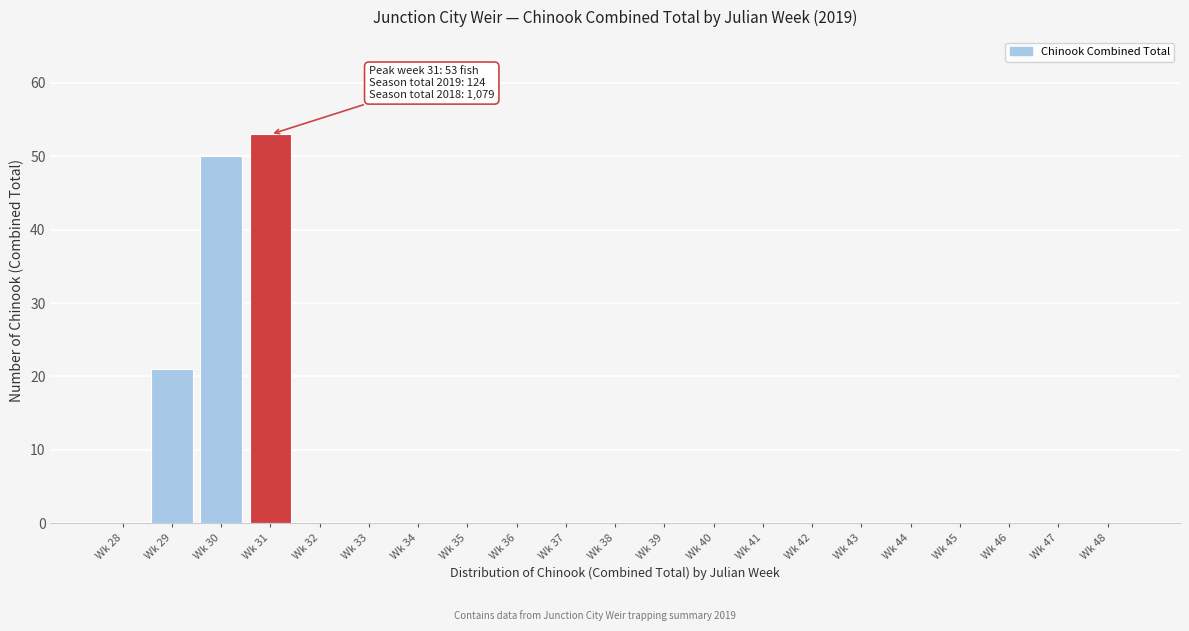

Reading left to right, what are all the values shown in this chart?

Wk 28=0	Wk 29=21	Wk 30=50	Wk 31=53	Wk 32=0	Wk 33=0	Wk 34=0	Wk 35=0	Wk 36=0	Wk 37=0	Wk 38=0	Wk 39=0	Wk 40=0	Wk 41=0	Wk 42=0	Wk 43=0	Wk 44=0	Wk 45=0	Wk 46=0	Wk 47=0	Wk 48=0